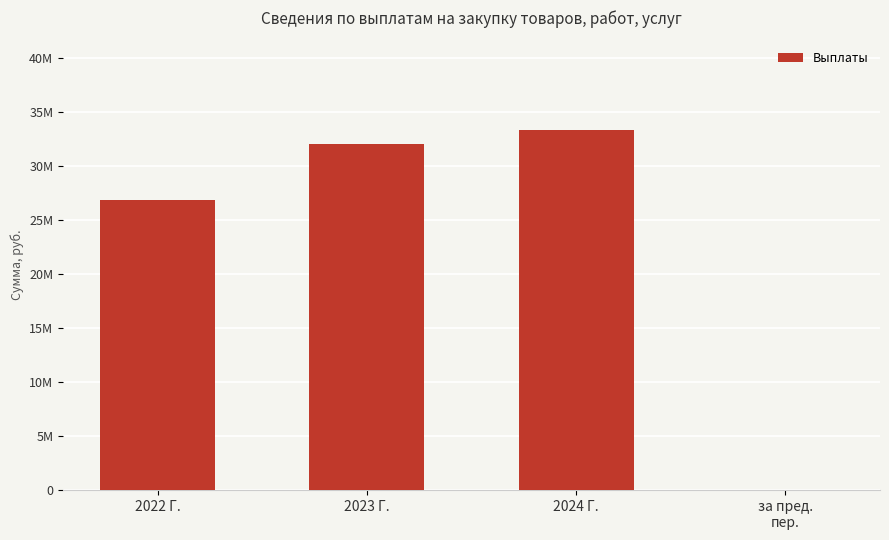

Reading right to left, what are all the values shown in this chart?

за пред.
пер.=0.0	2024 Г.=33275678.1	2023 Г.=31989200.1	2022 Г.=26785095.7